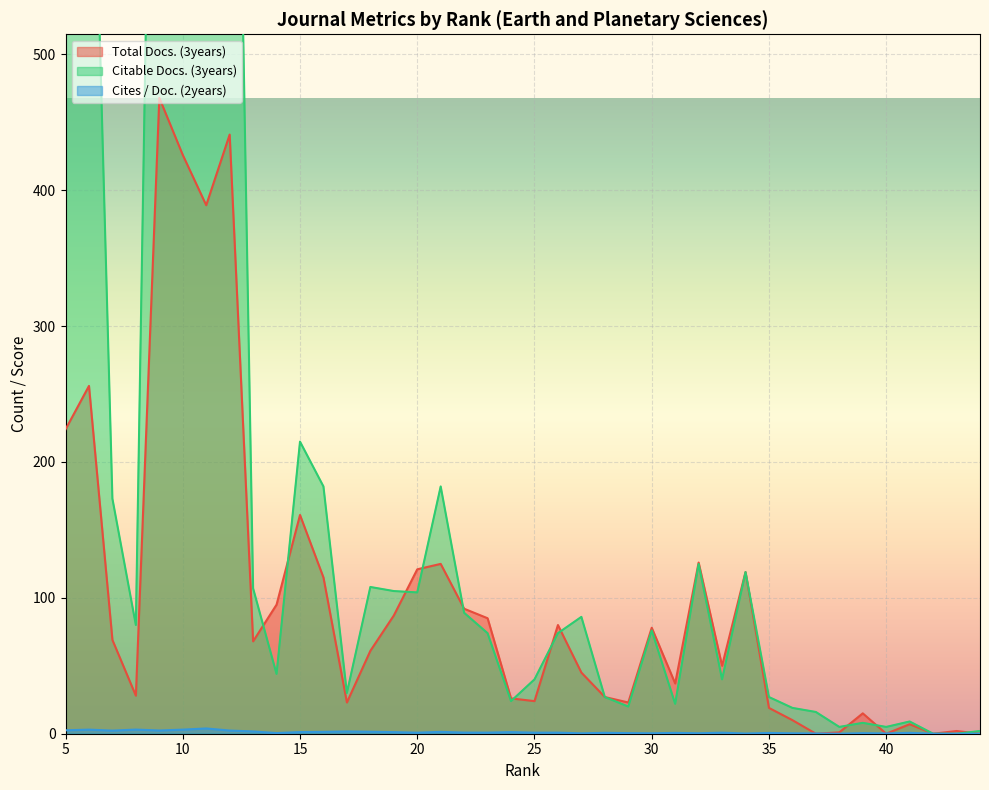

At 16, list the series in order from largest to smallest.

Citable Docs. (3years), Total Docs. (3years), Cites / Doc. (2years)